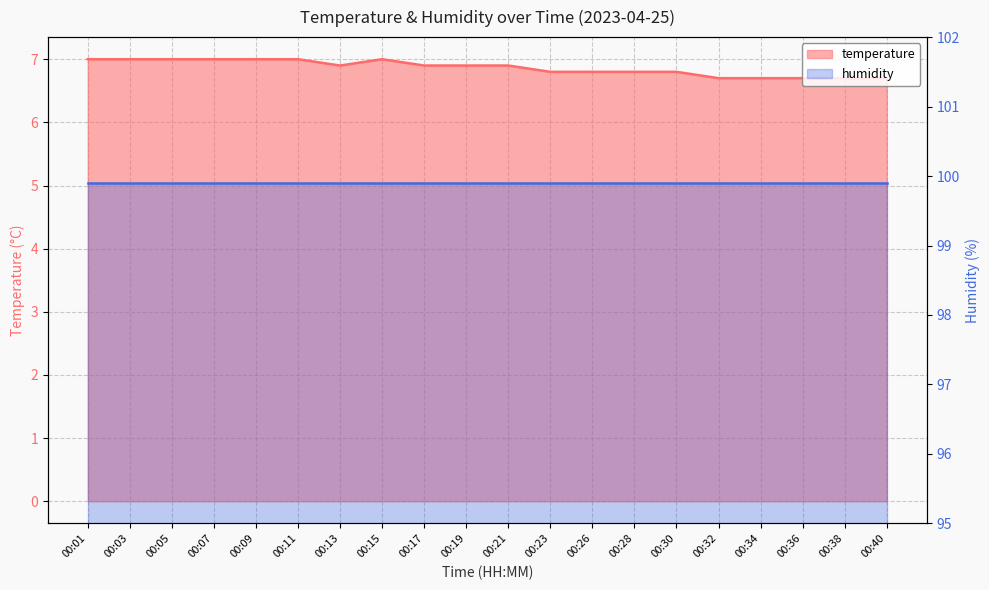

How many interior local valleys (lower than both neighbors) does the data have?

1